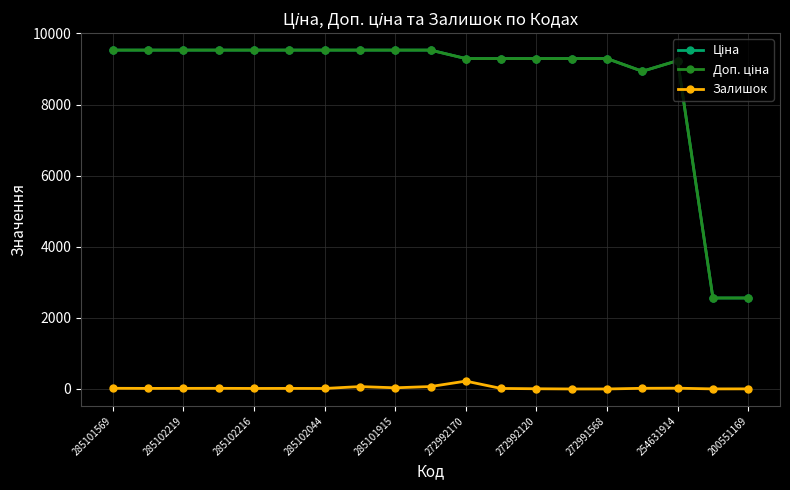

What is the greatest value displayed?

9531.7